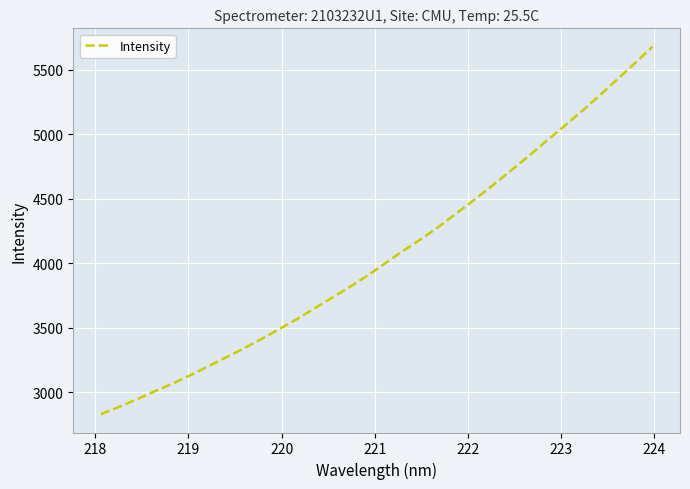

What is the average value?

4060.9